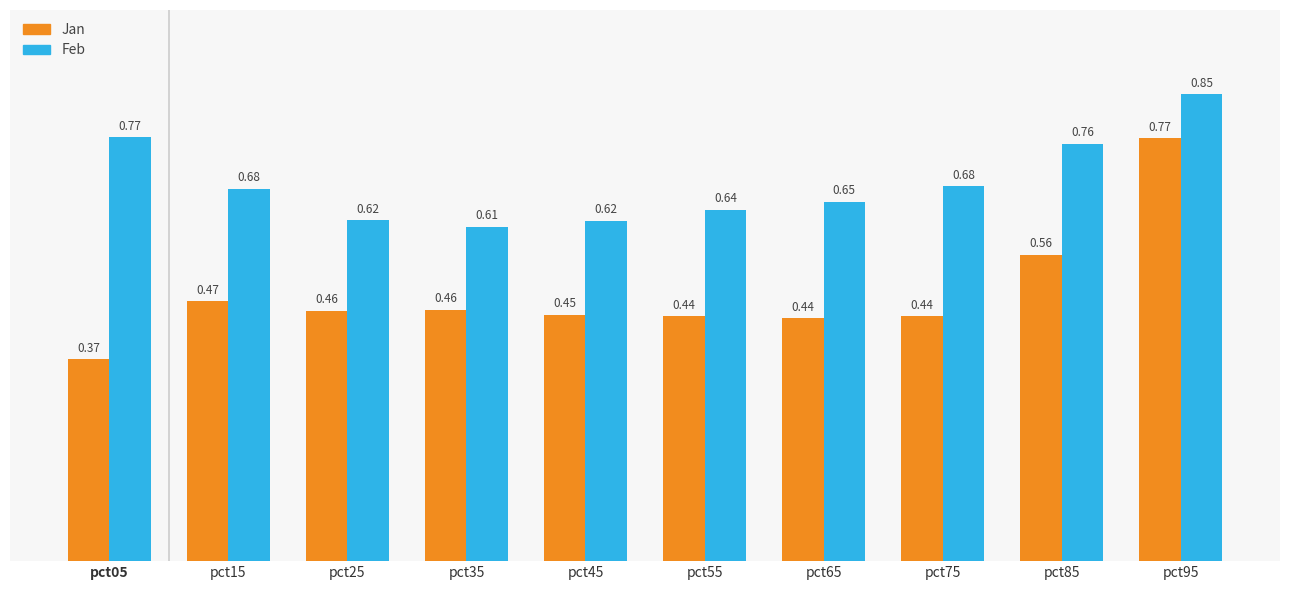

At how many categories does at least one series exceed 0?

10